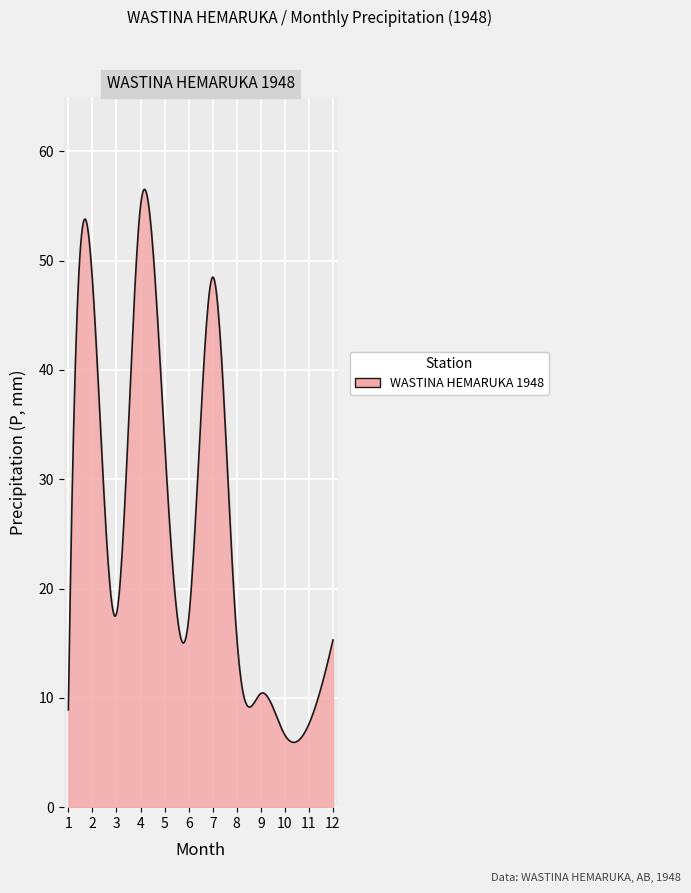

What is the minimum value shown in the chart?

5.9